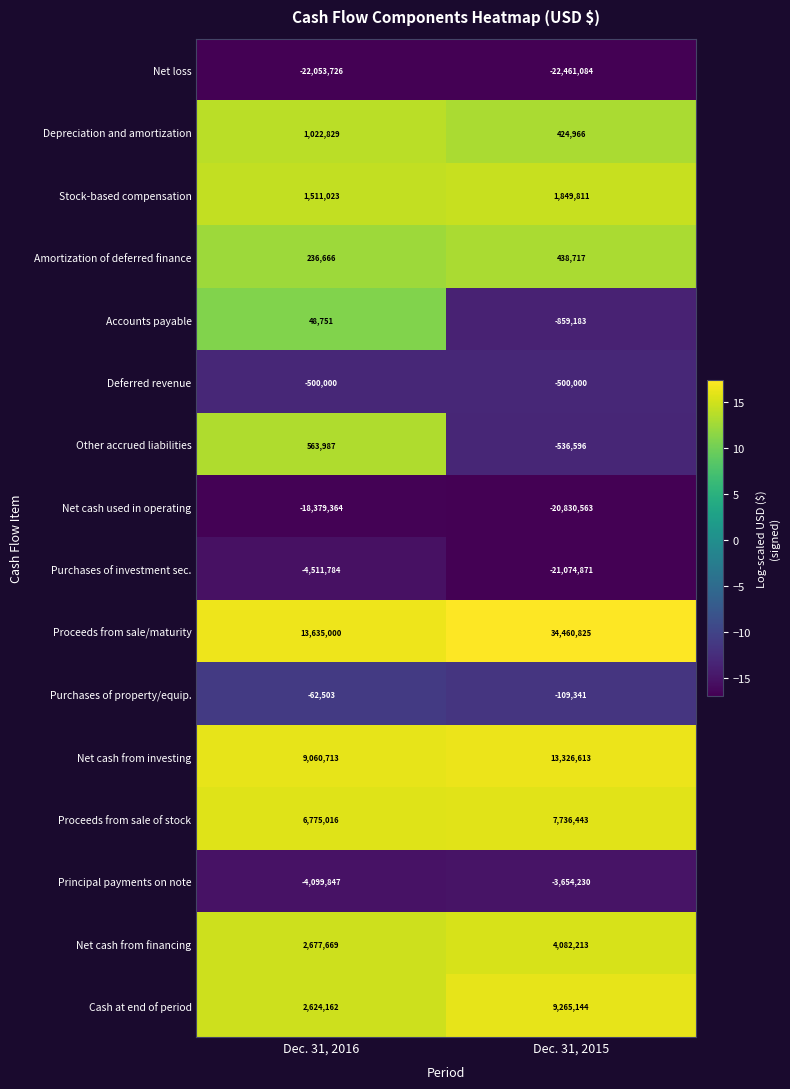

Which label corresponds to the largest value in the chart?

Dec. 31, 2015